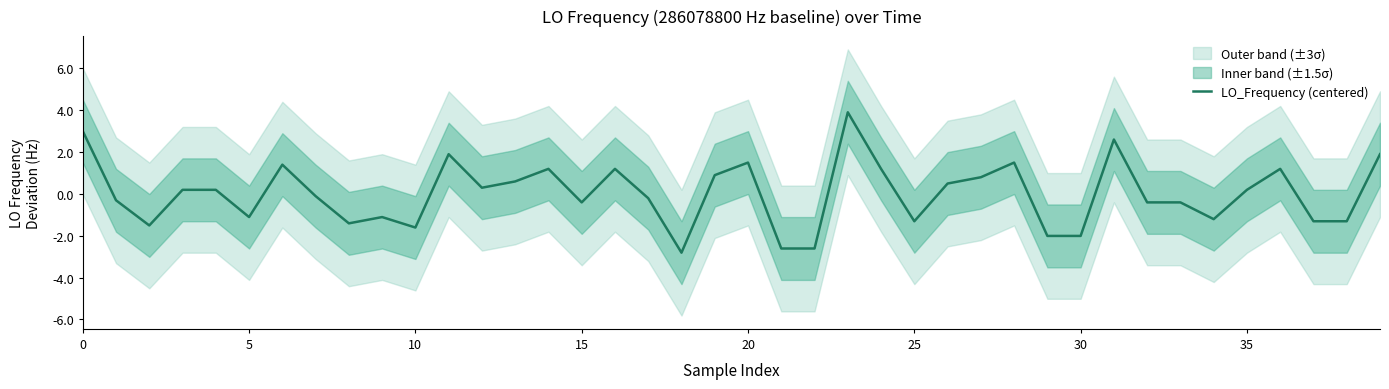

True or false: the data shows 0.9 at 11.

False